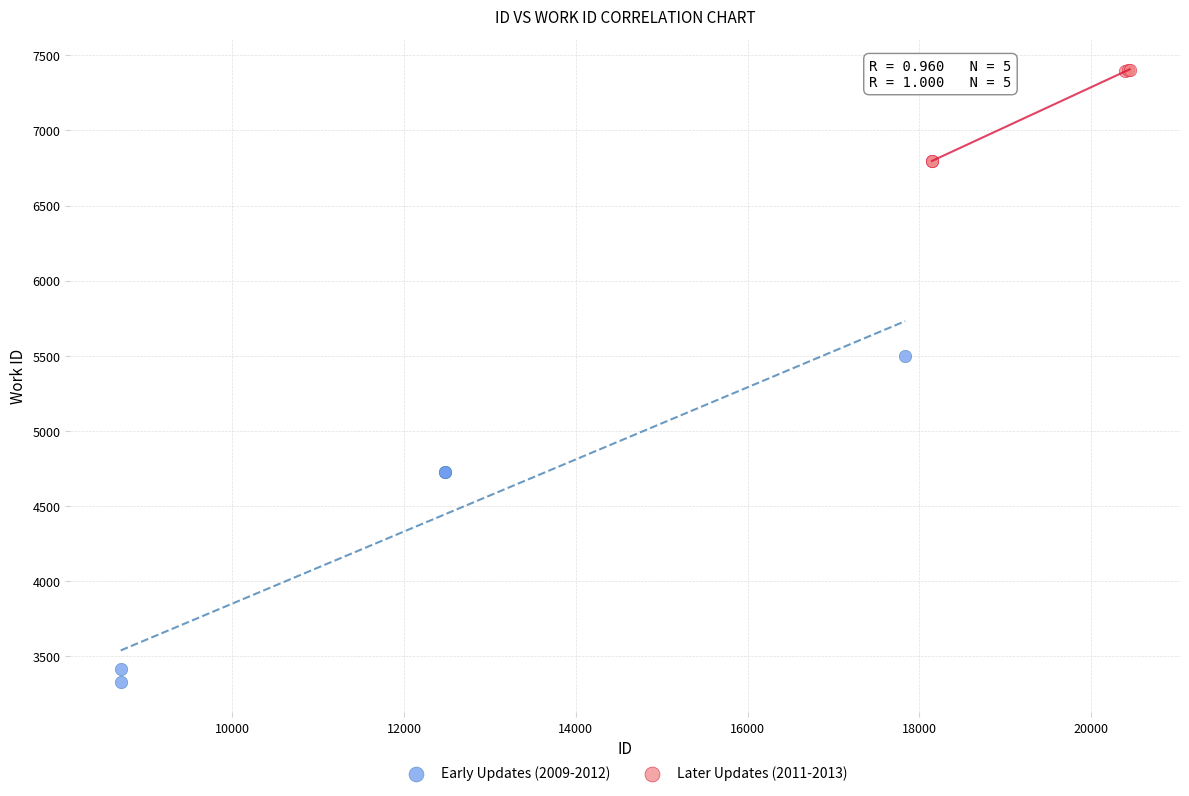

What are all the series names shown in the legend?

Early Updates (2009-2012), Later Updates (2011-2013)